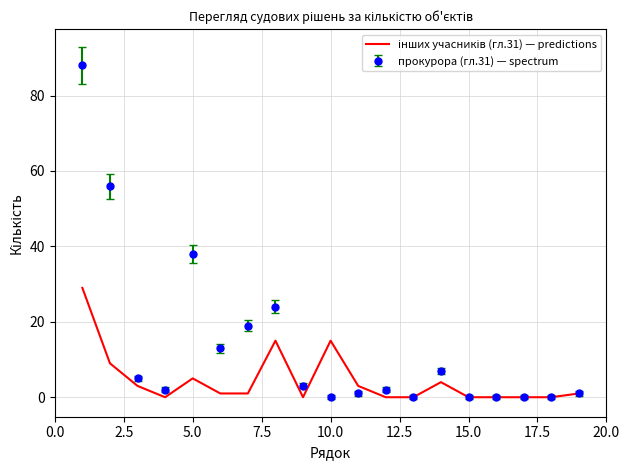

How many series are shown in this chart?

2